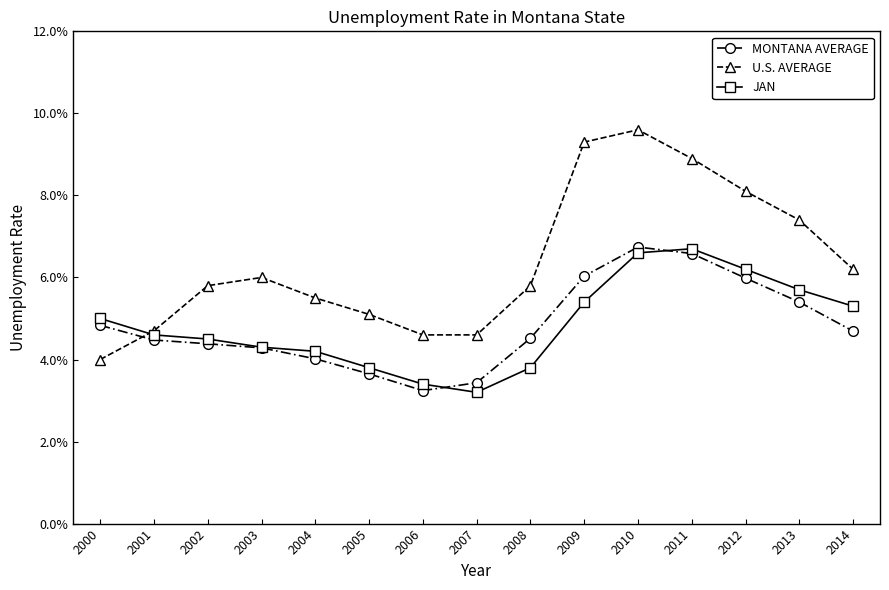

What are all the series names shown in the legend?

MONTANA AVERAGE, U.S. AVERAGE, JAN